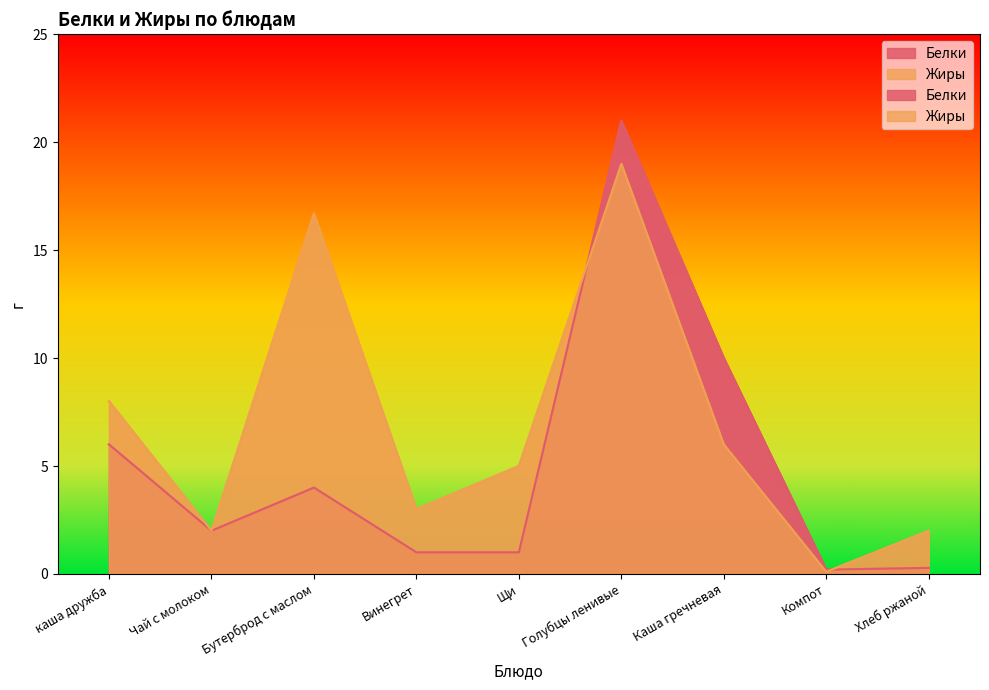

Does the chart display data point markers on the line(s)?

No